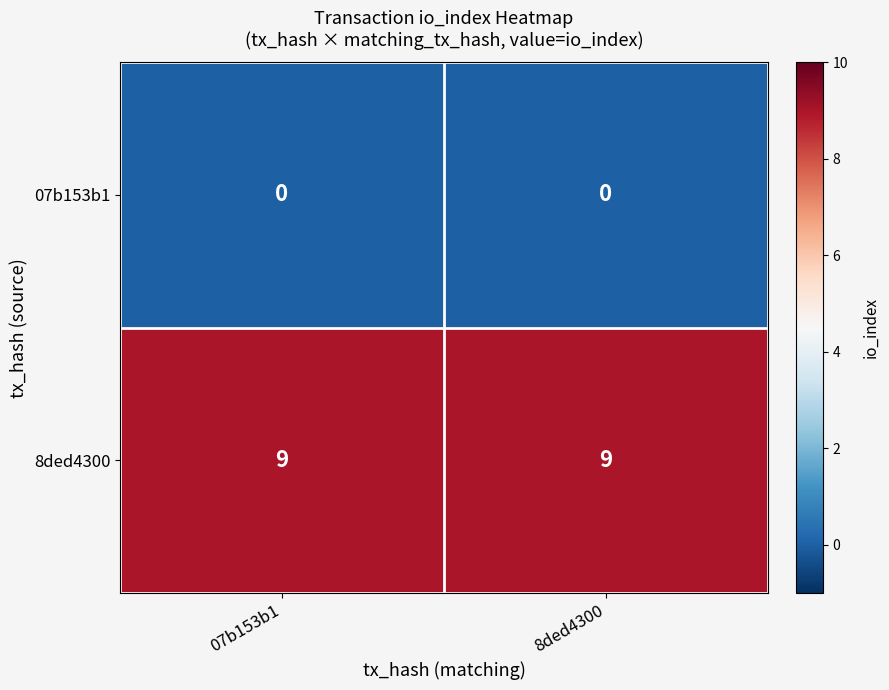

What is the spread (max minus min) of values at 07b153b1?

9